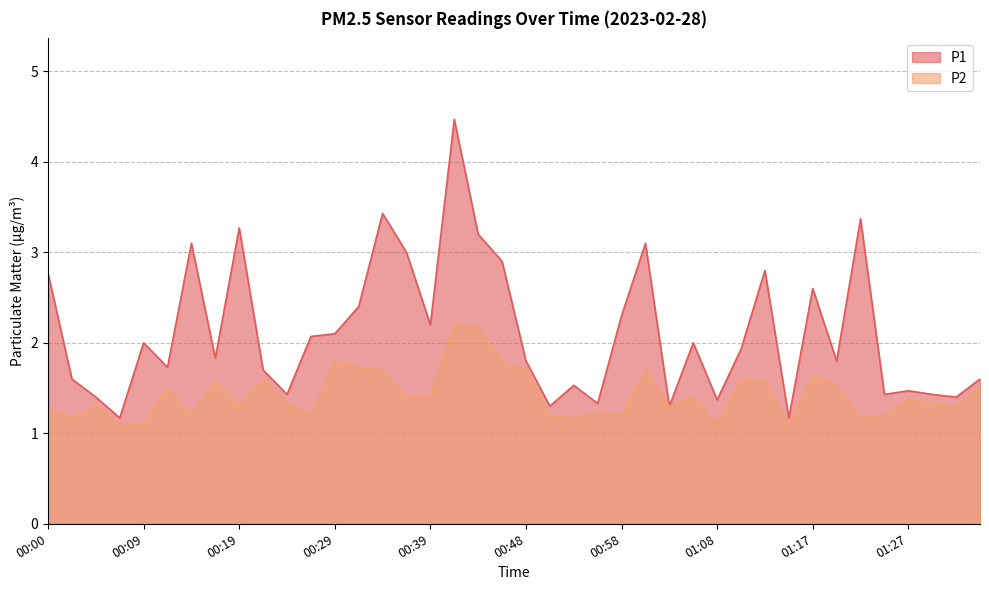

Rank the series at 00:29 from highest to lowest value.

P1, P2